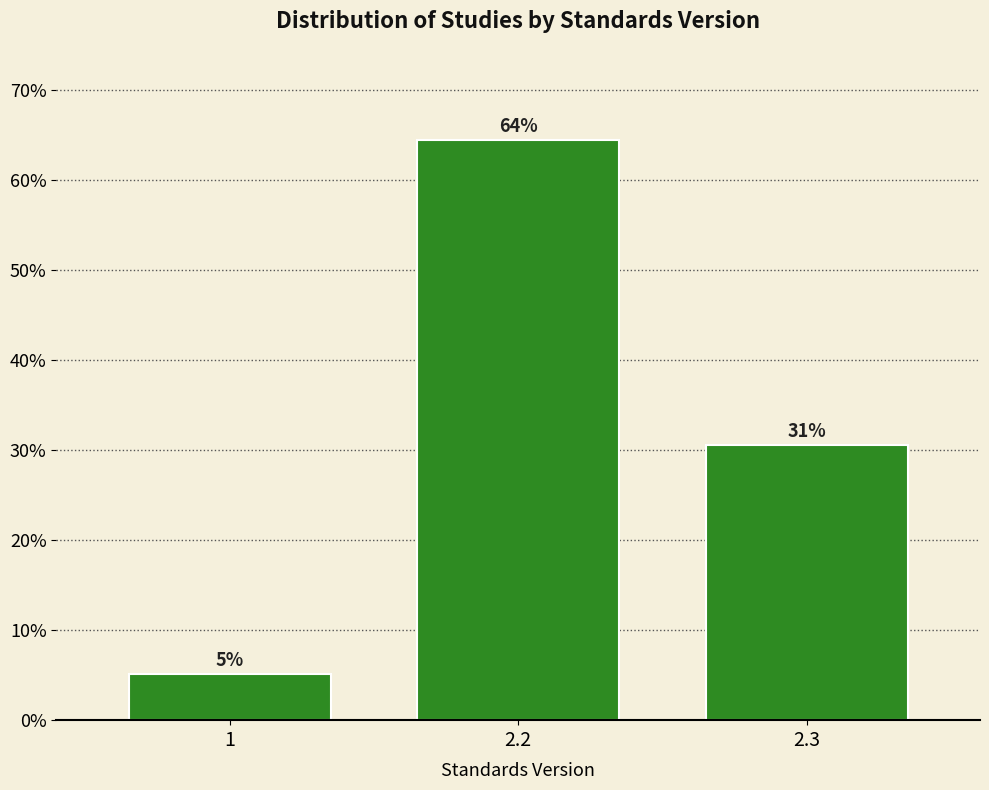

Does the chart contain any negative values?

No